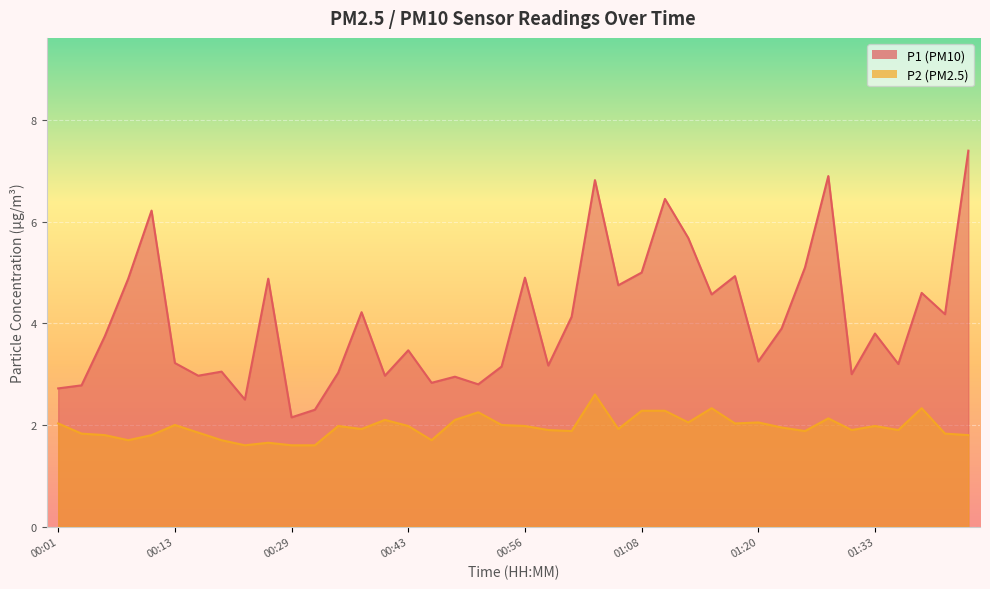

The value of P2 at 01:10 is 1.1. True or false?

False